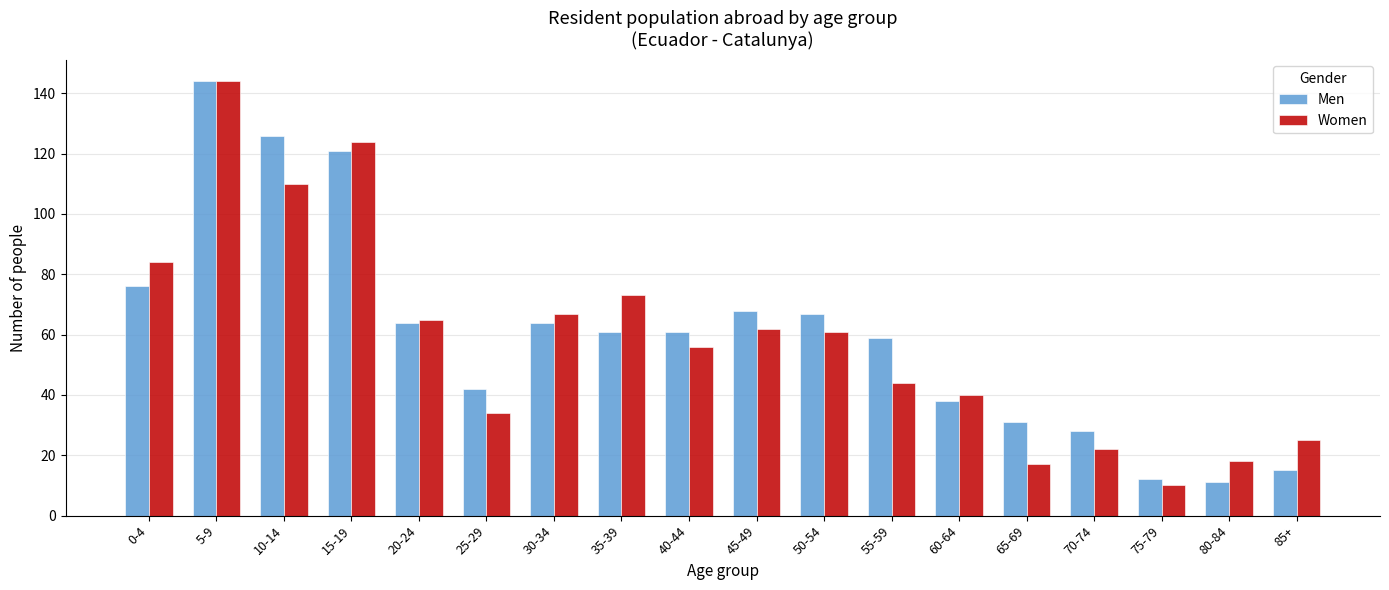

What is the smallest value displayed?

10